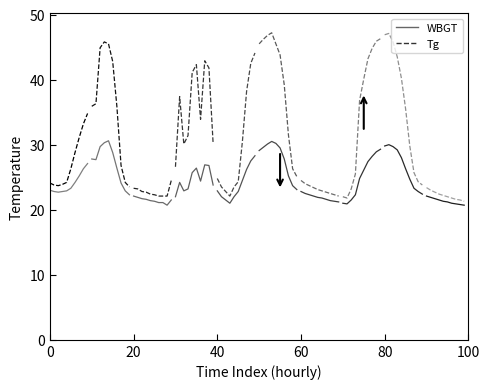

What is the sum of the WBGT_0 values at 6 and 8?

50.5